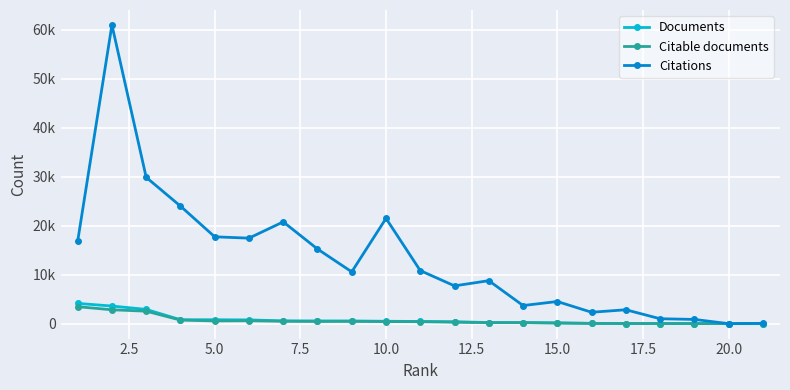

What are all the series names shown in the legend?

Documents, Citable documents, Citations